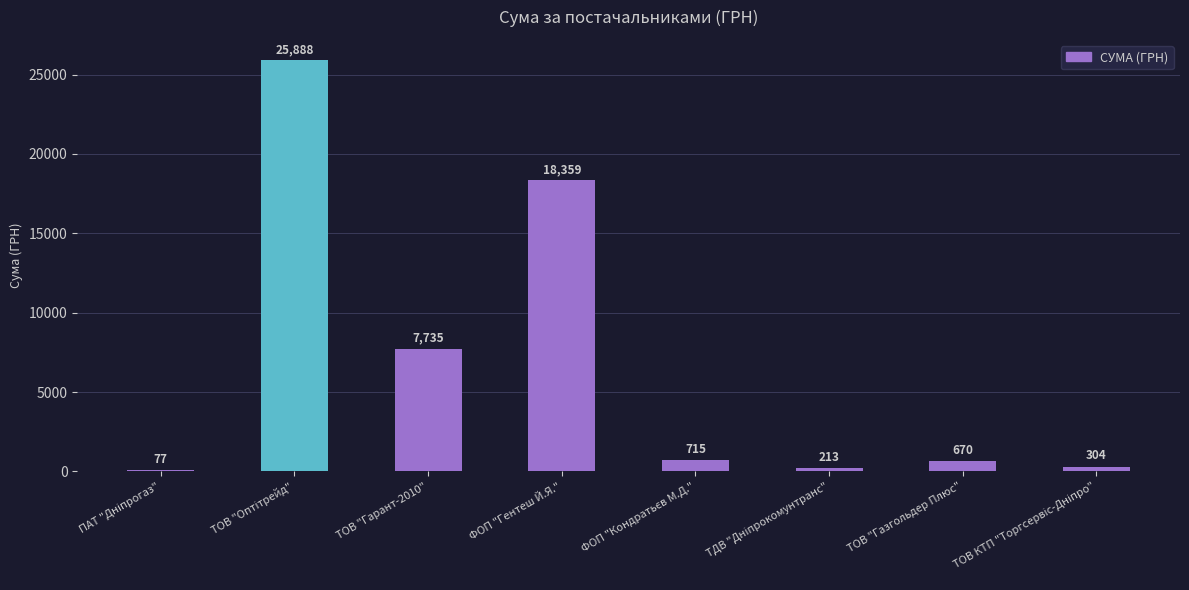

What is the maximum value shown in the chart?

25888.0